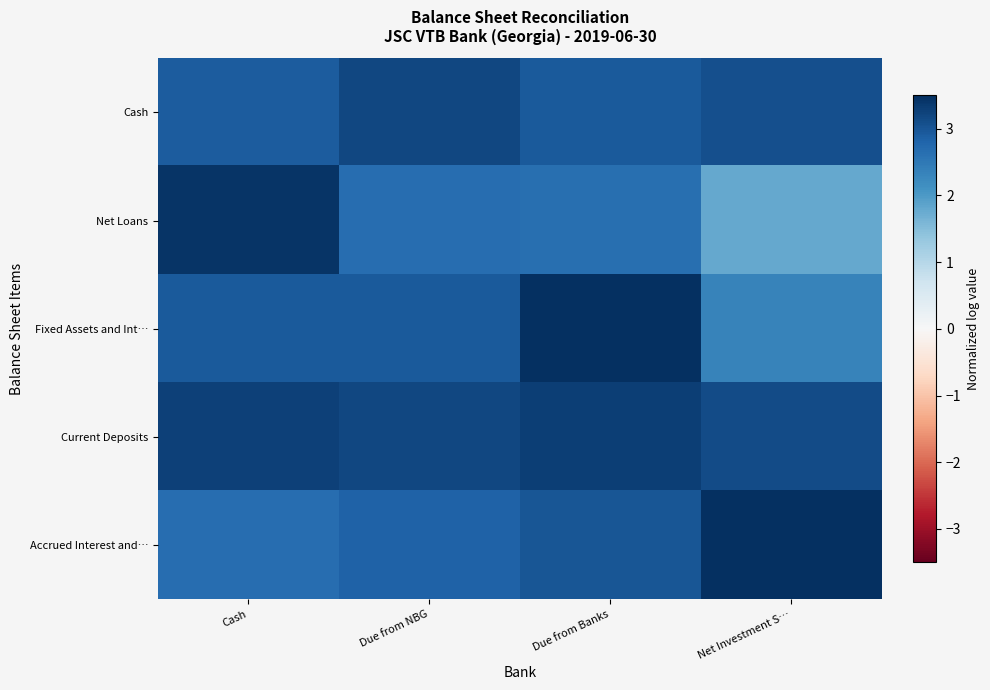

Reading right to left, what are all the values shown in this chart?

Cash: Net Investment S…=3.1	Due from Banks=2.9	Due from NBG=3.2	Cash=2.9
Net Loans: Net Investment S…=1.8	Due from Banks=2.6	Due from NBG=2.7	Cash=3.4
Fixed Assets and Int…: Net Investment S…=2.3	Due from Banks=3.5	Due from NBG=2.9	Cash=3.0
Current Deposits: Net Investment S…=3.1	Due from Banks=3.3	Due from NBG=3.2	Cash=3.3
Accrued Interest and…: Net Investment S…=3.5	Due from Banks=3.0	Due from NBG=2.8	Cash=2.7